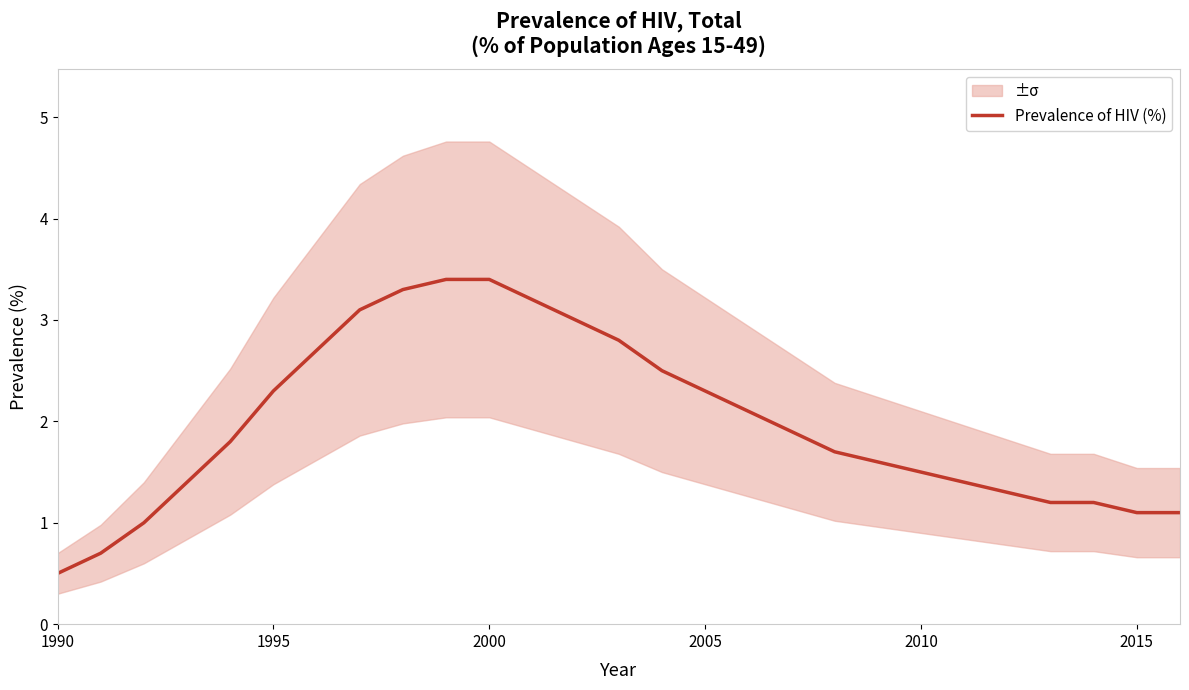

Reading left to right, extract all data points from this chart.

0.5	0.7	1.0	1.4	1.8	2.3	2.7	3.1	3.3	3.4	3.4	3.2	3.0	2.8	2.5	2.3	2.1	1.9	1.7	1.6	1.5	1.4	1.3	1.2	1.2	1.1	1.1